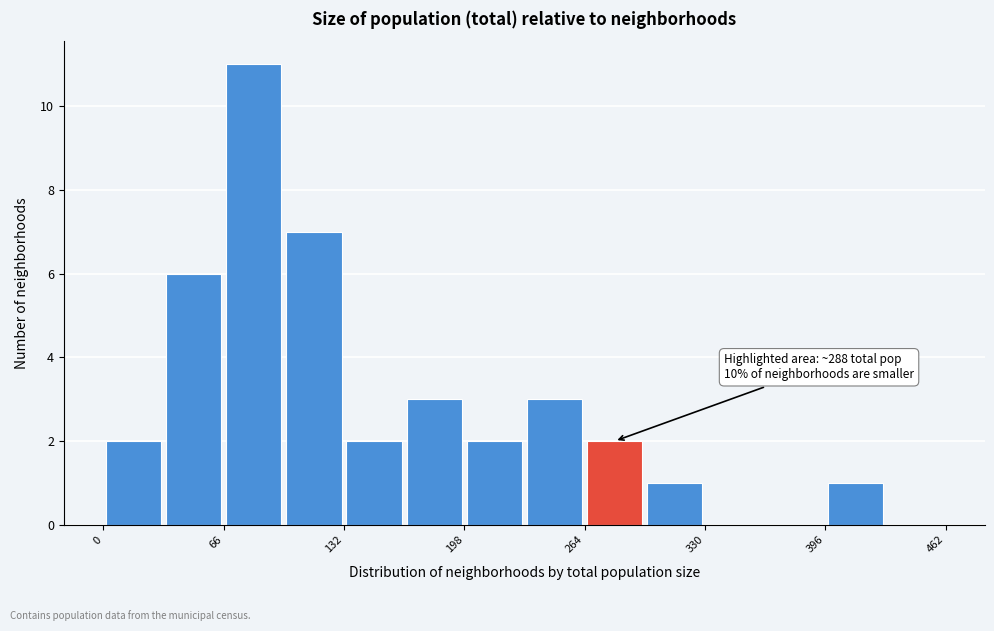

Around what value on the x-axis is the tallest bar? Give the approximate position of its centre, as read against the axis.

80